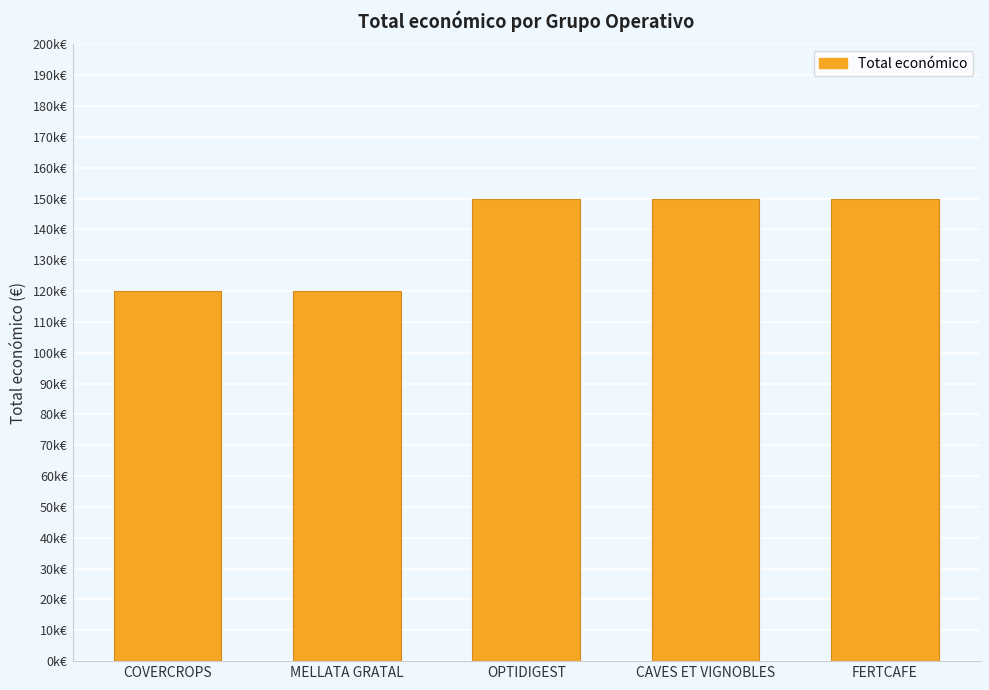

What is the sum of all values?

690000